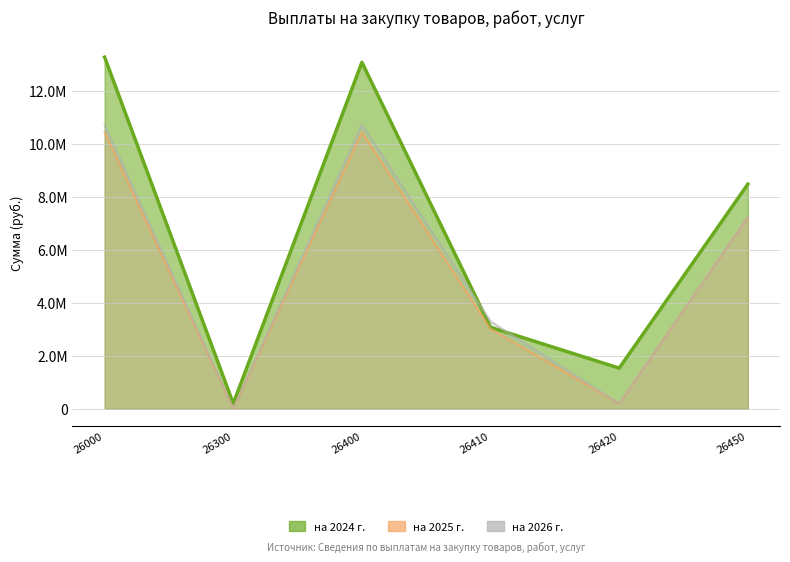

At how many categories does at least one series exceed 11878453?

2